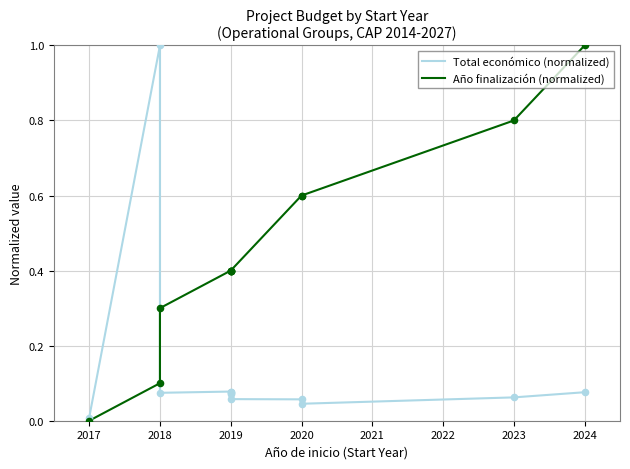

Which series has the largest Y range (max minus min)?

Año finalización (normalized)